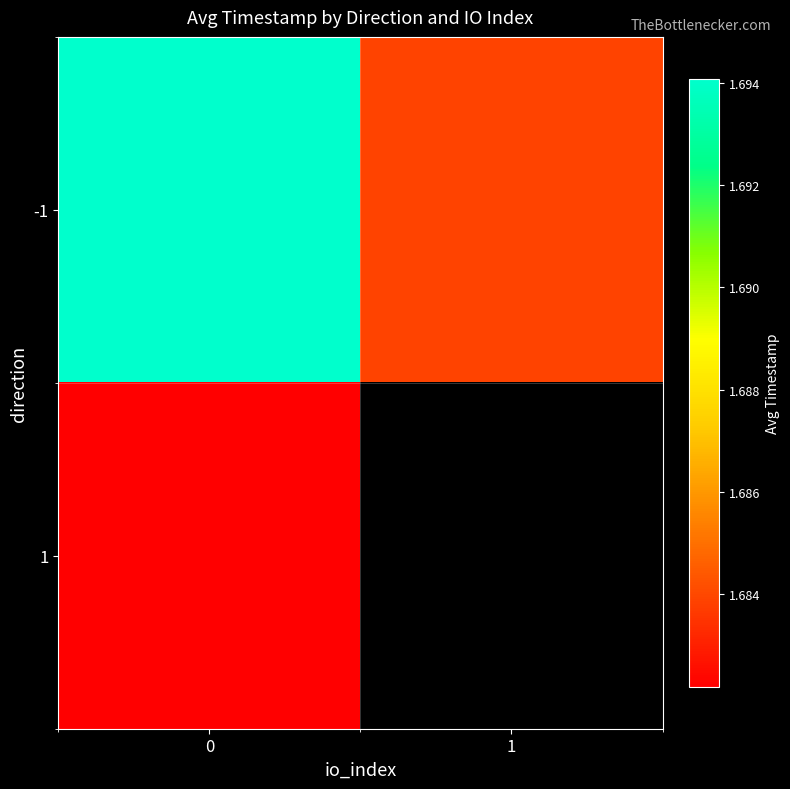

What is the difference between the highest and lowest values at 0?

11911915.3